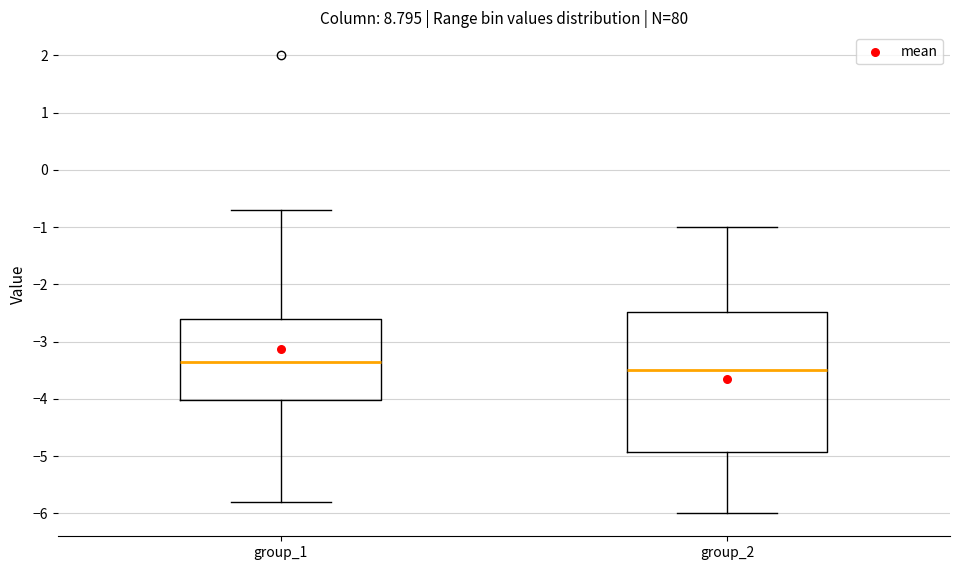

Which box's median line is the lowest?

group_2